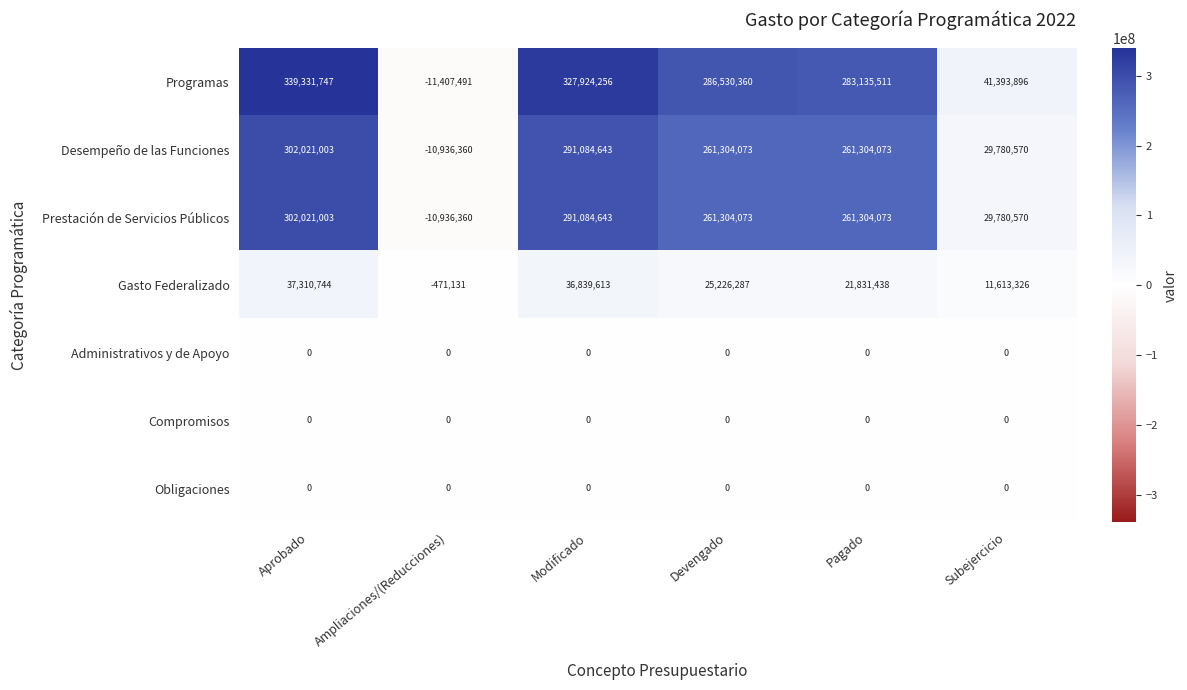

Which label corresponds to the largest value in the chart?

Aprobado